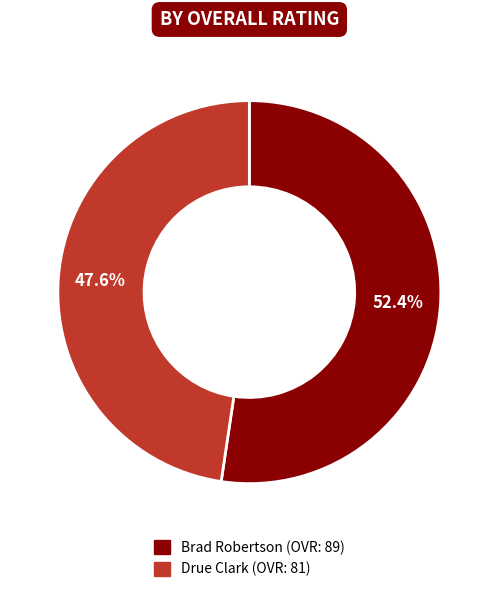

To the nearest percent, what portion does Brad Robertson represent?

52%